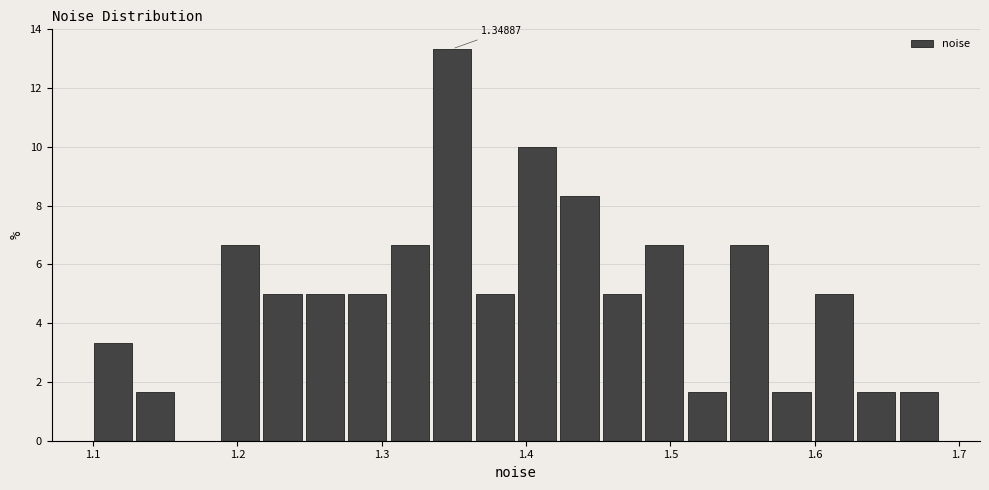

Read against the x-axis, roughly where is the centre of the tallest bar?

1.35